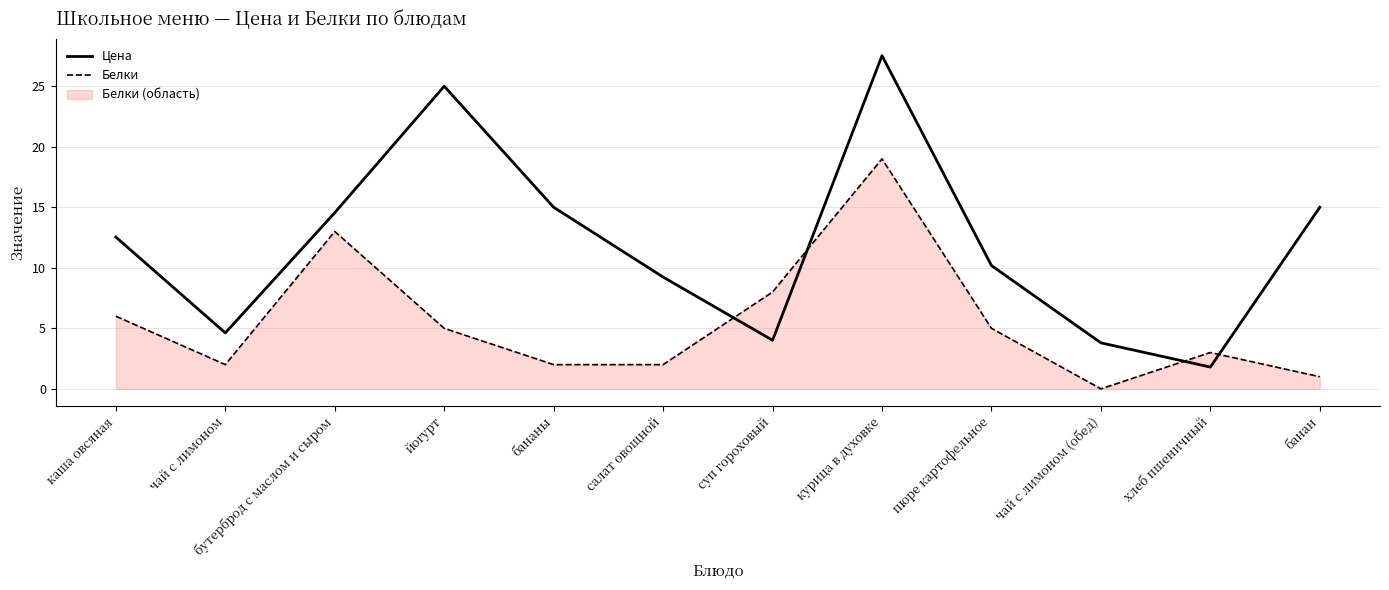

Between каша овсяная and чай с лимоном (обед), which series saw the biggest shift?

Цена